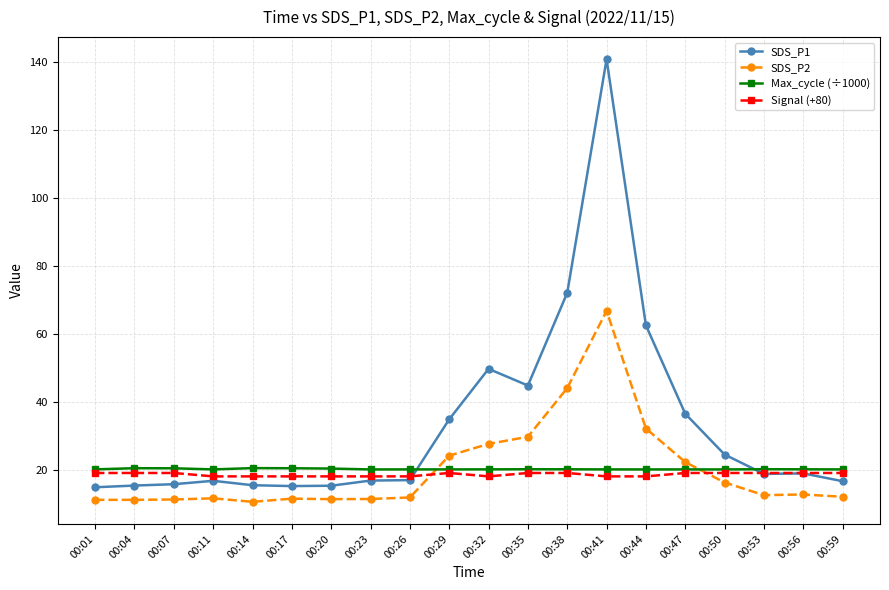

How many lines are shown in the chart?

4